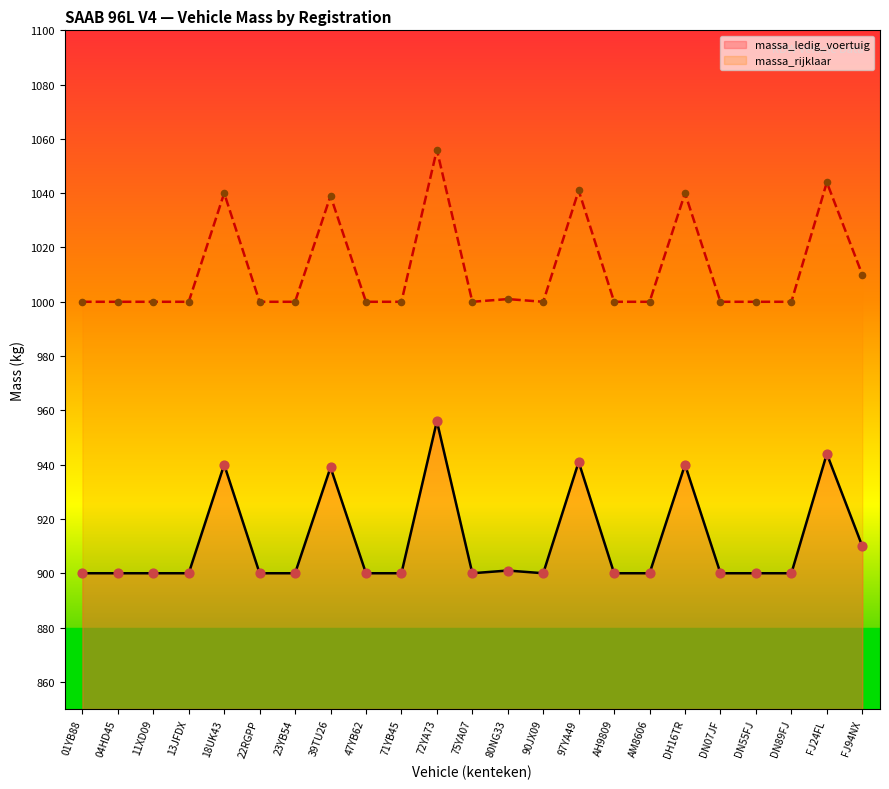

At how many categories does at least one series exceed 923?

23